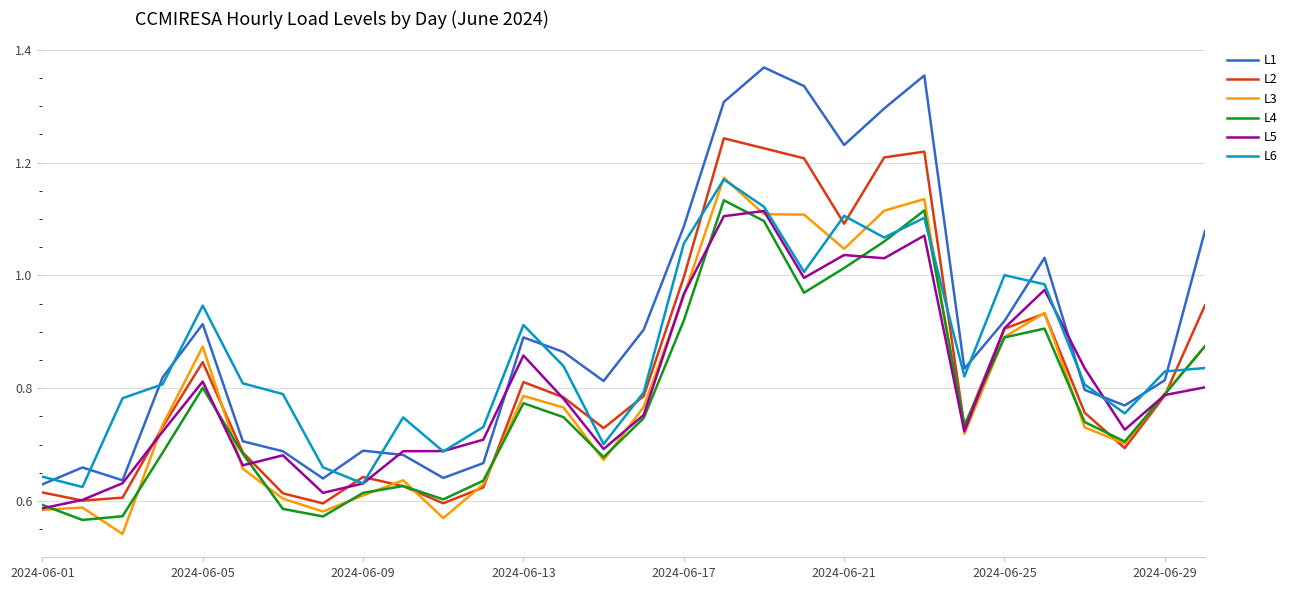

Which series has the largest total across all categories?

L1